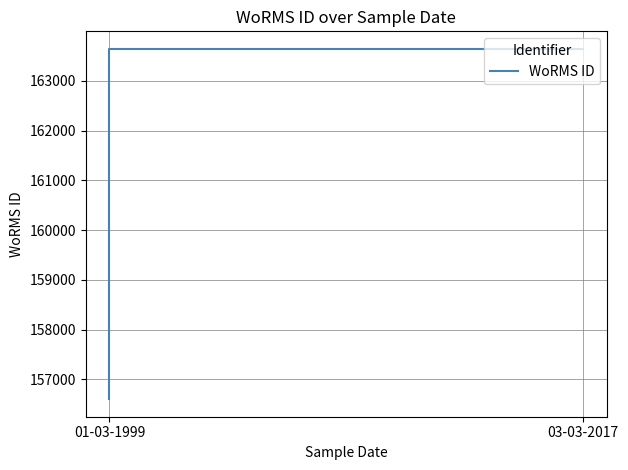

Does the chart have visible grid lines?

Yes